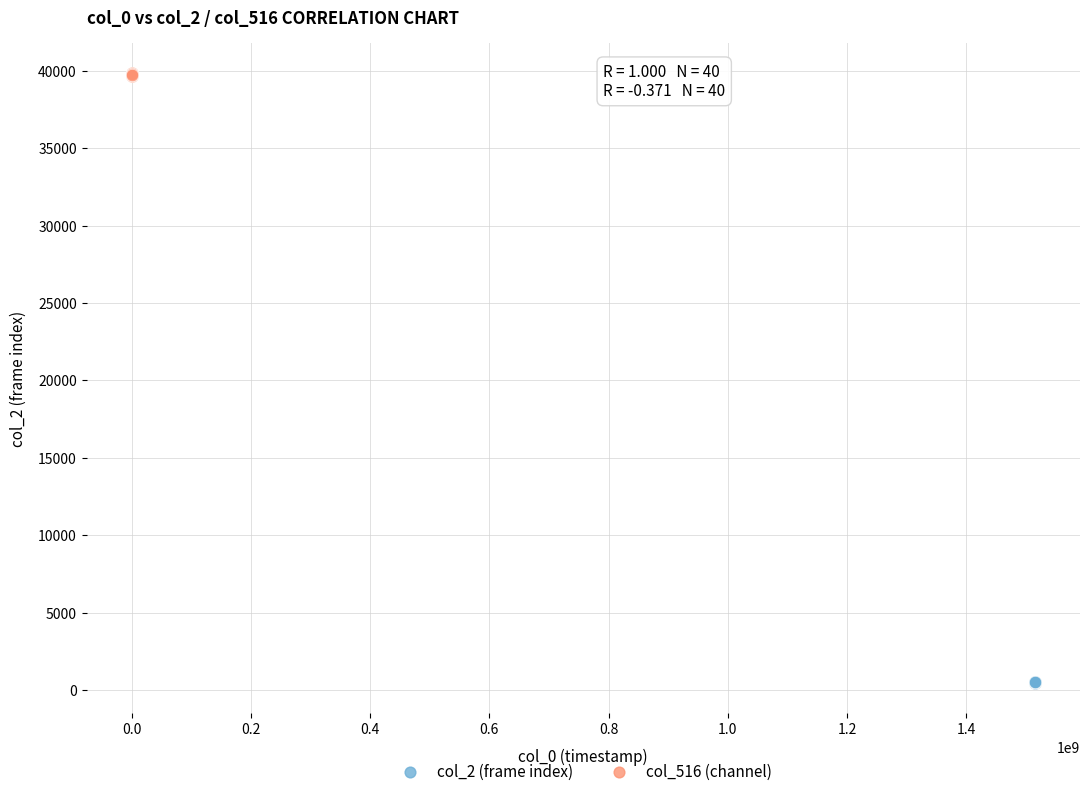

Which series reaches the maximum Y coordinate?

col_516 (channel)